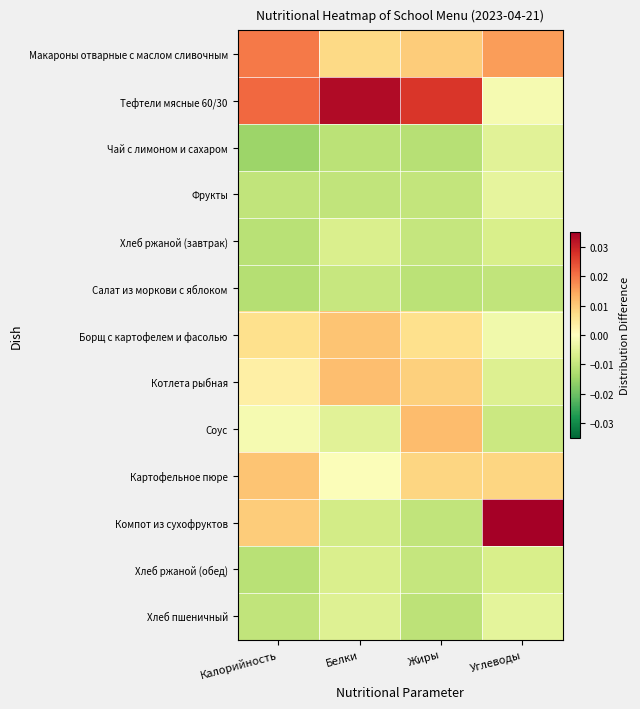

At which category is the sum across all series the highest?

Белки